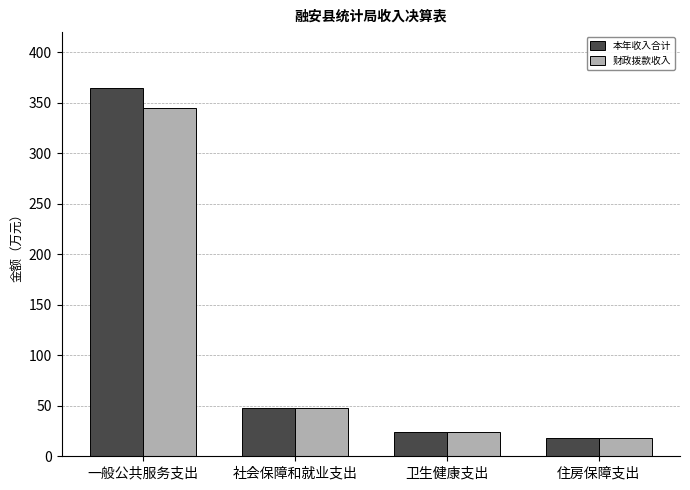

What is the smallest value displayed?

18.3